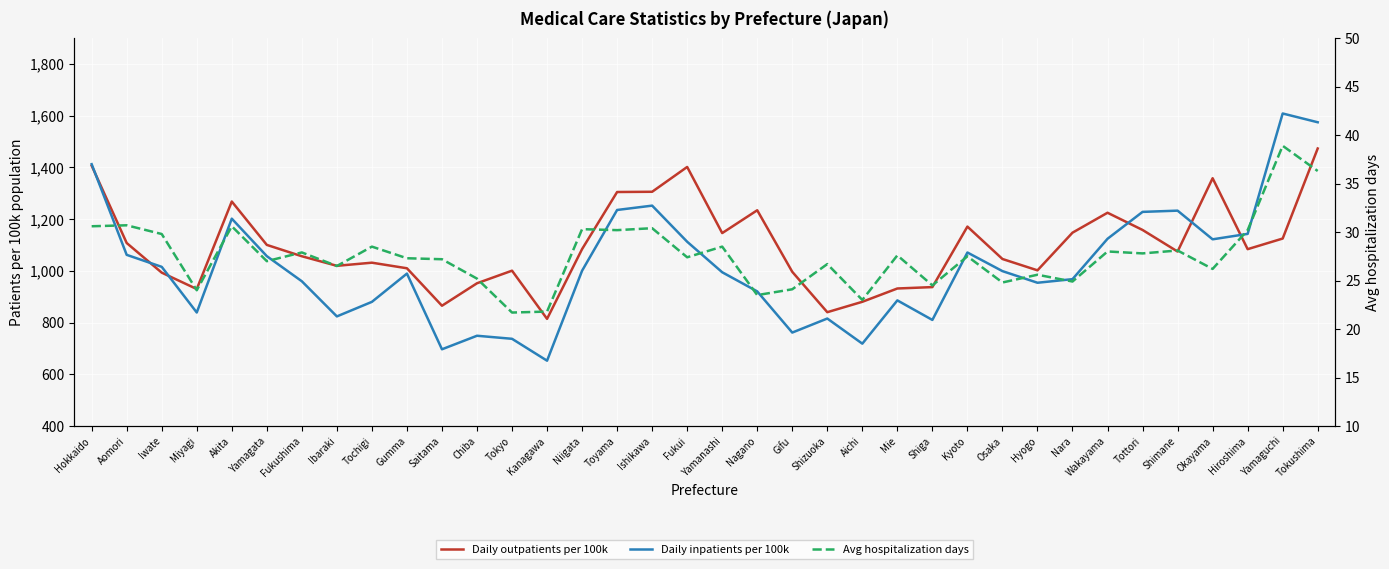

True or false: Daily inpatients per 100k has more than 2 interior local peaks.

True